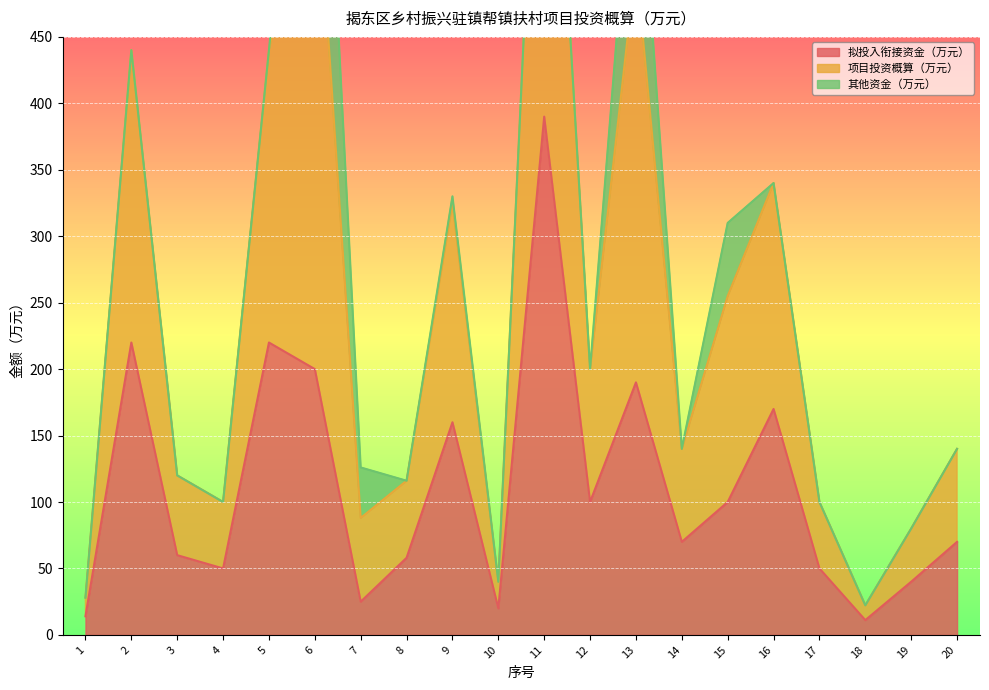

What is the highest value of the 拟投入衔接资金（万元） series?

390.0